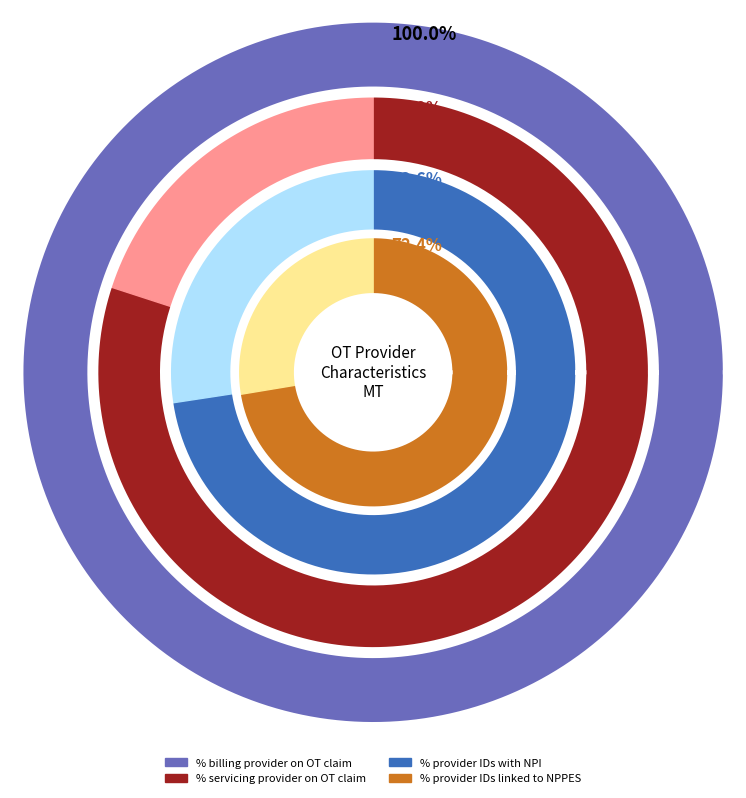

How many segments does this pie chart have?

2